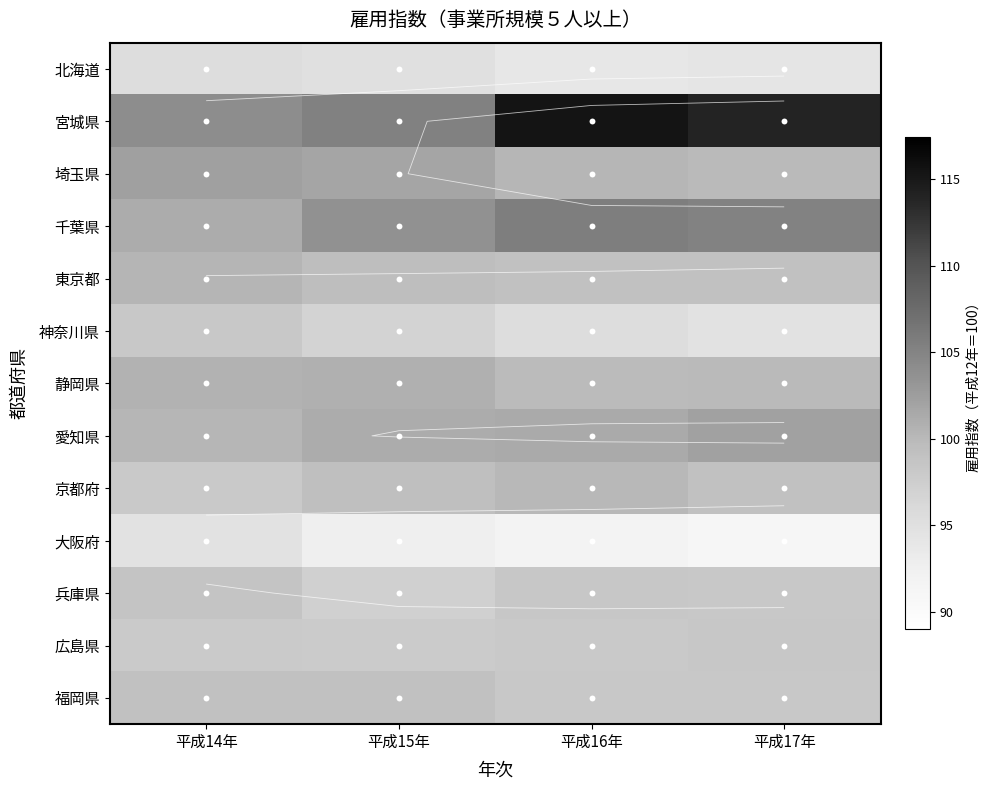

What is the highest value of the 兵庫県 series?

98.7